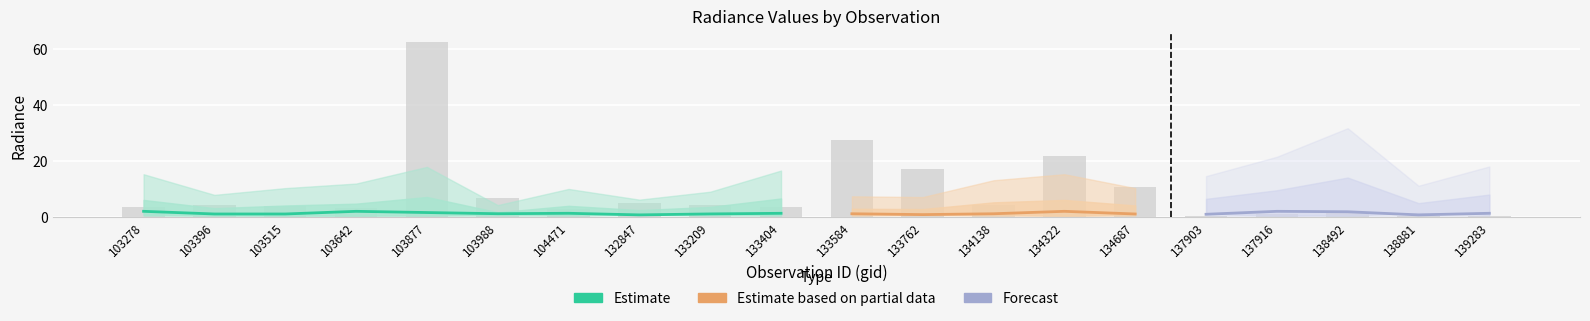

How many data points in rade9_mult_nadir_norm are above 3?

11